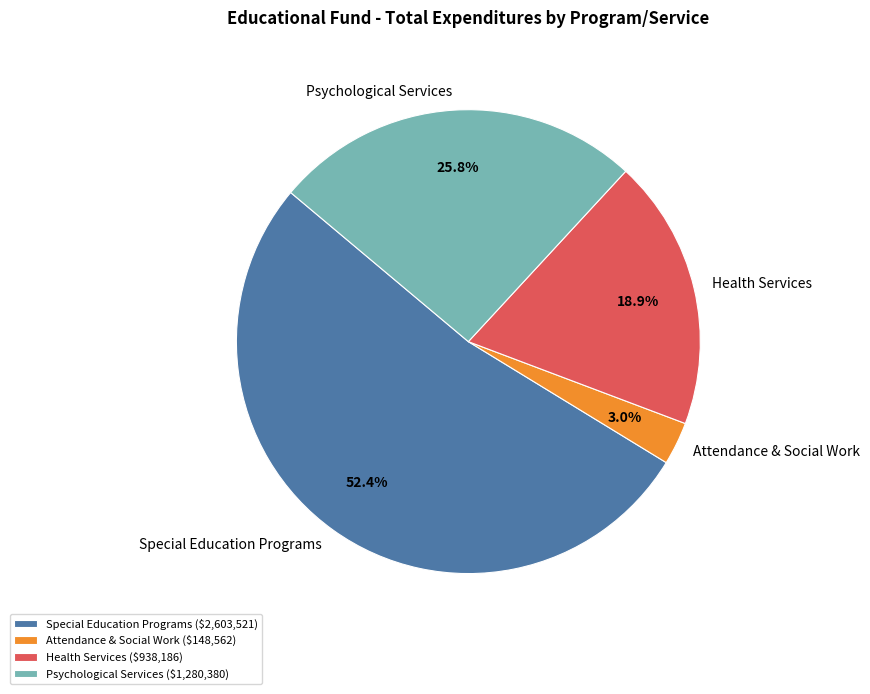

Does Attendance & Social Work account for over 50% of the chart?

No